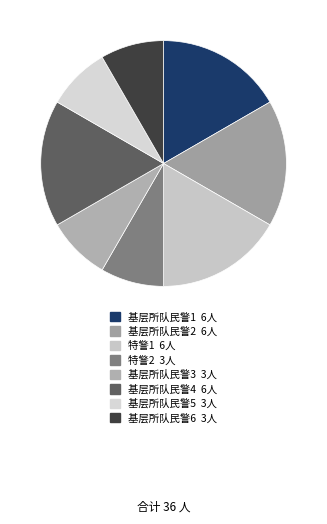

How many segments does this pie chart have?

8